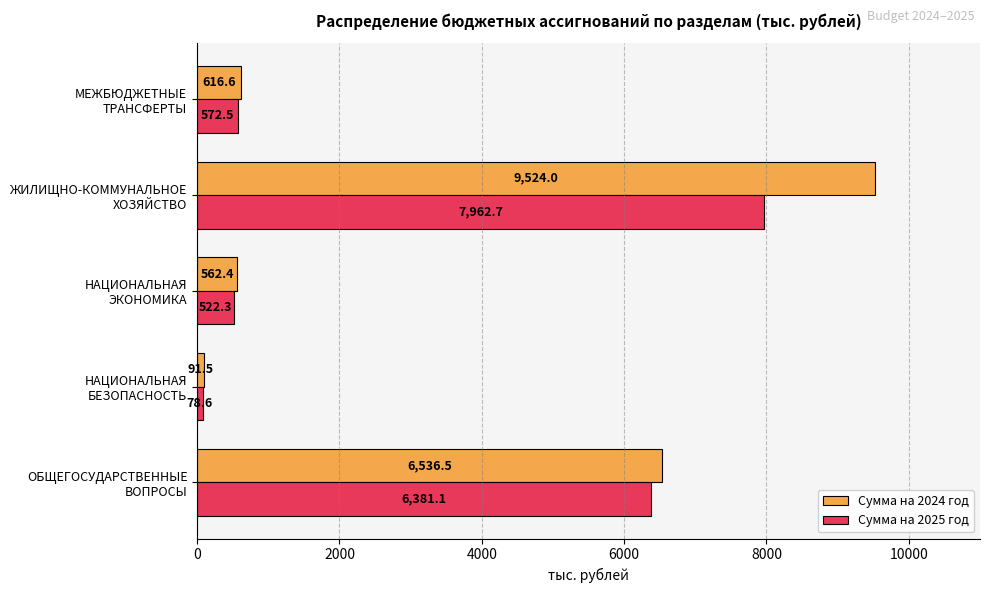

What is the sum of all Сумма на 2024 год values?

17331.0